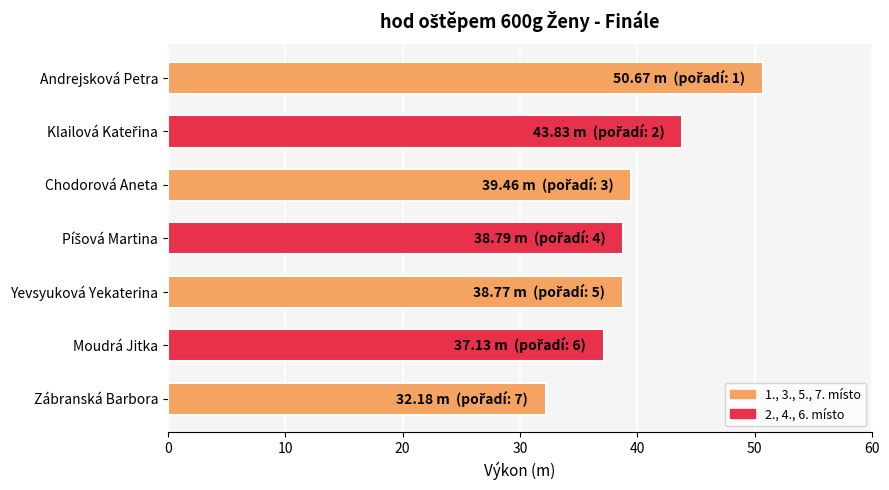

Is it true that the value at Yevsyuková Yekaterina is 38.8?

True